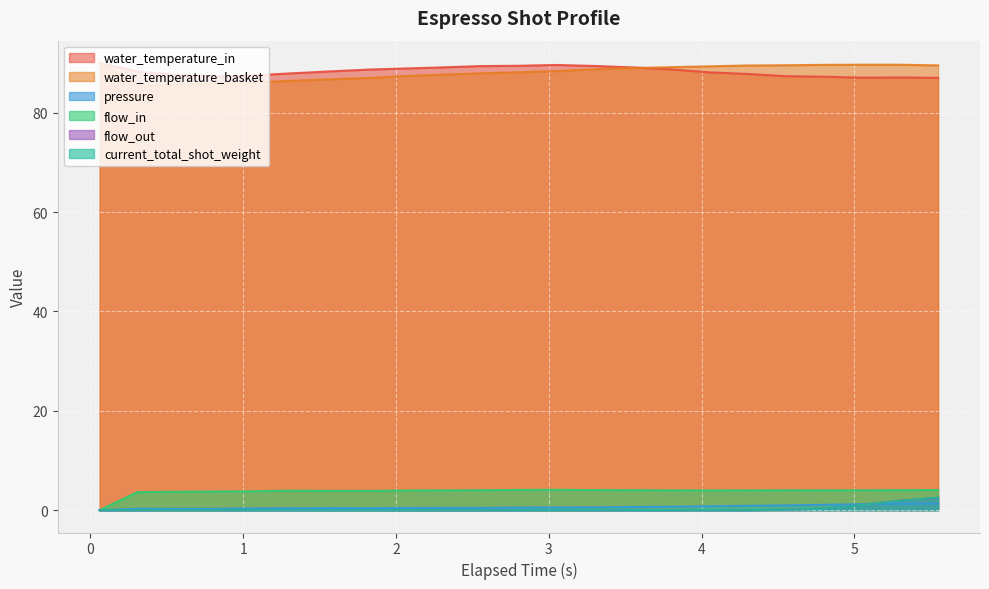

True or false: flow_out and pressure cross at least once.

True